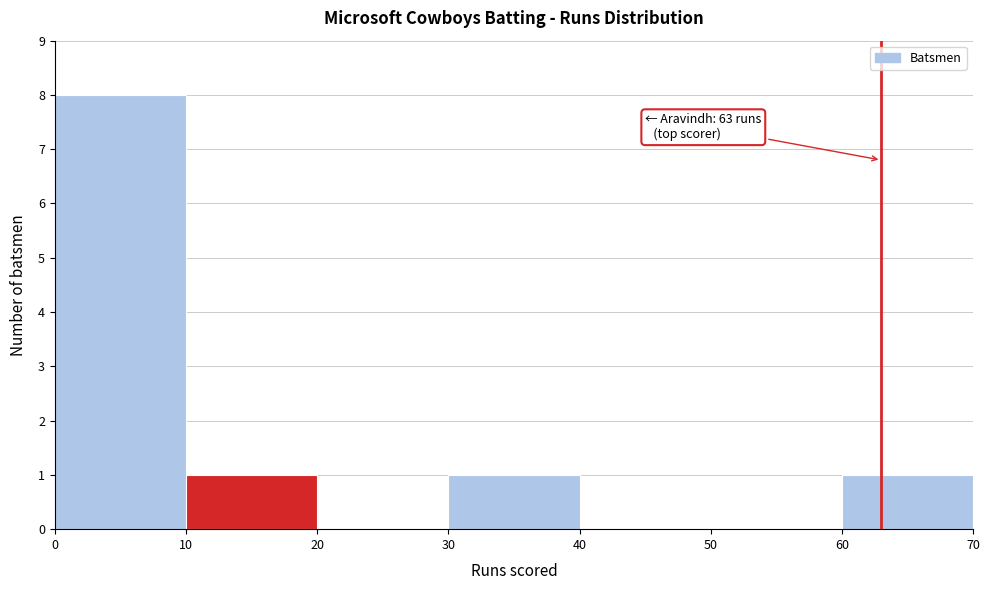

Over which range of the x-axis is the bar tallest?

0 to 10